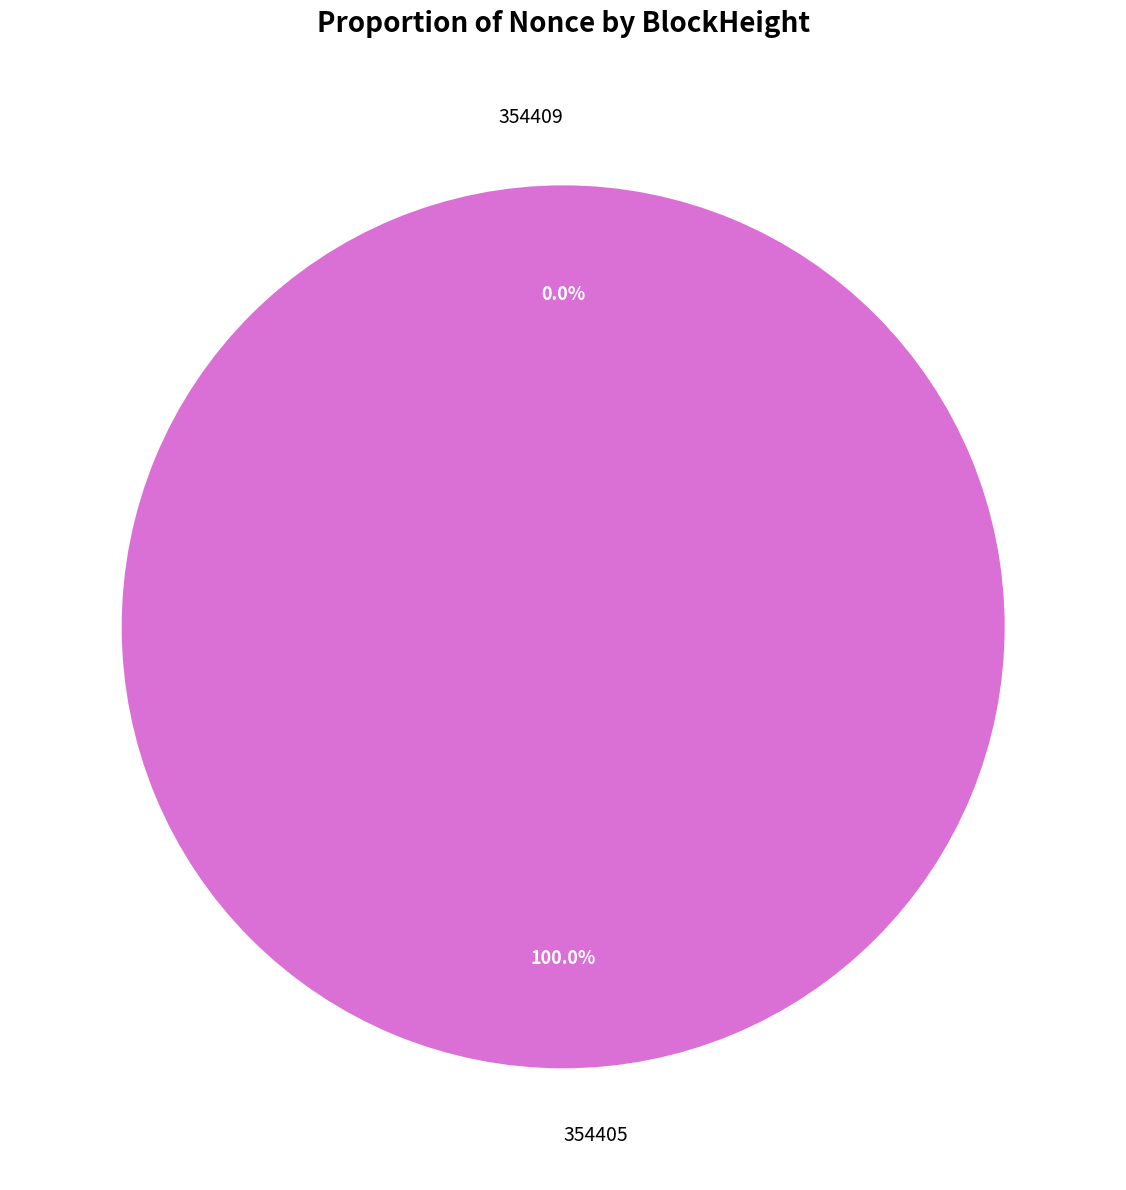

Is there a majority slice in this chart?

Yes